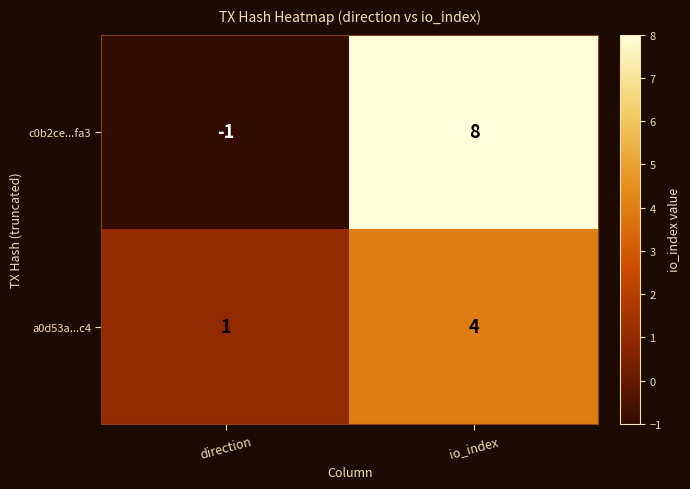

The a0d53a...c4 series shows 7 at io_index. True or false?

False